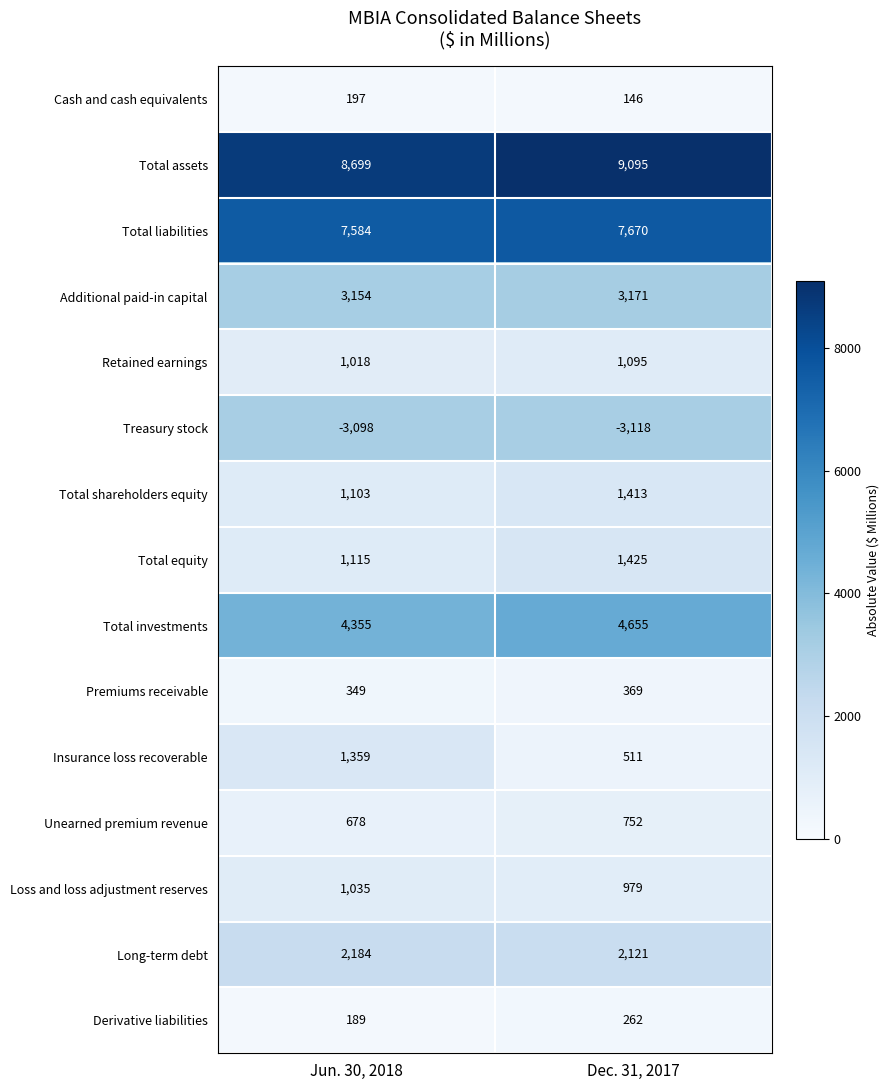

Which series has the largest total across all categories?

Total assets